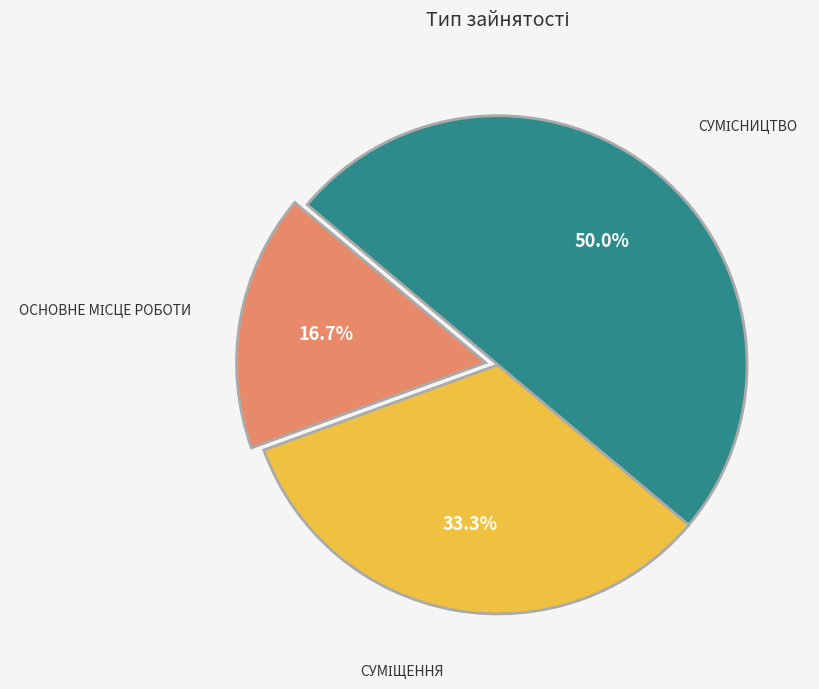

Count the number of slices in the pie.

3